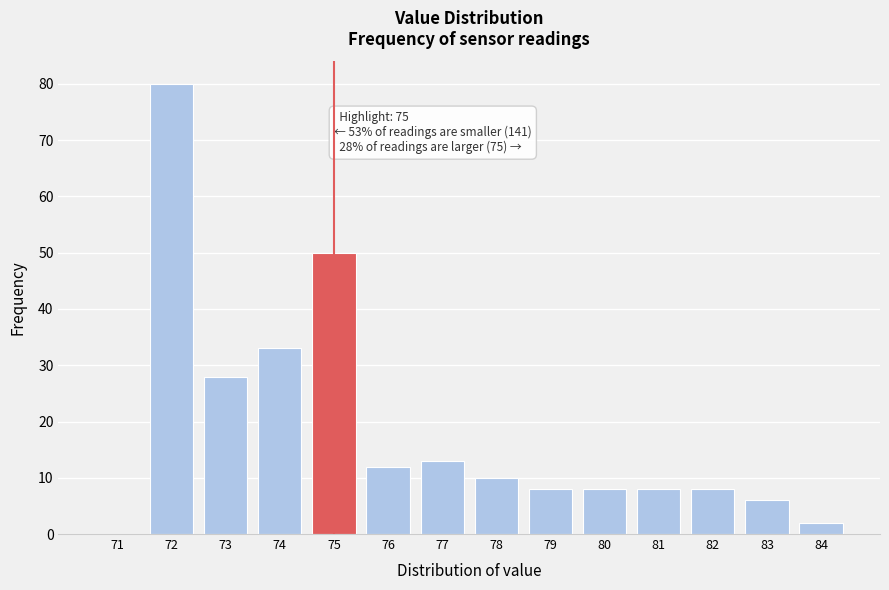

Which range on the x-axis has the tallest bar?

71.5 to 72.5